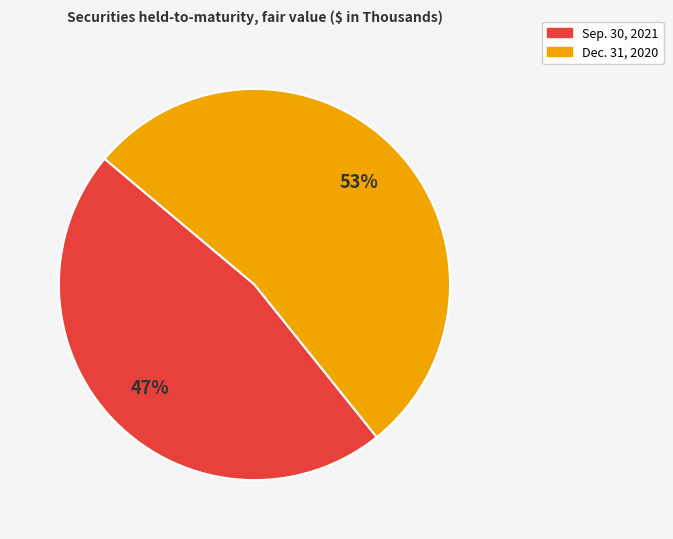

To the nearest percent, what percentage of the pie is Sep. 30, 2021?

47%